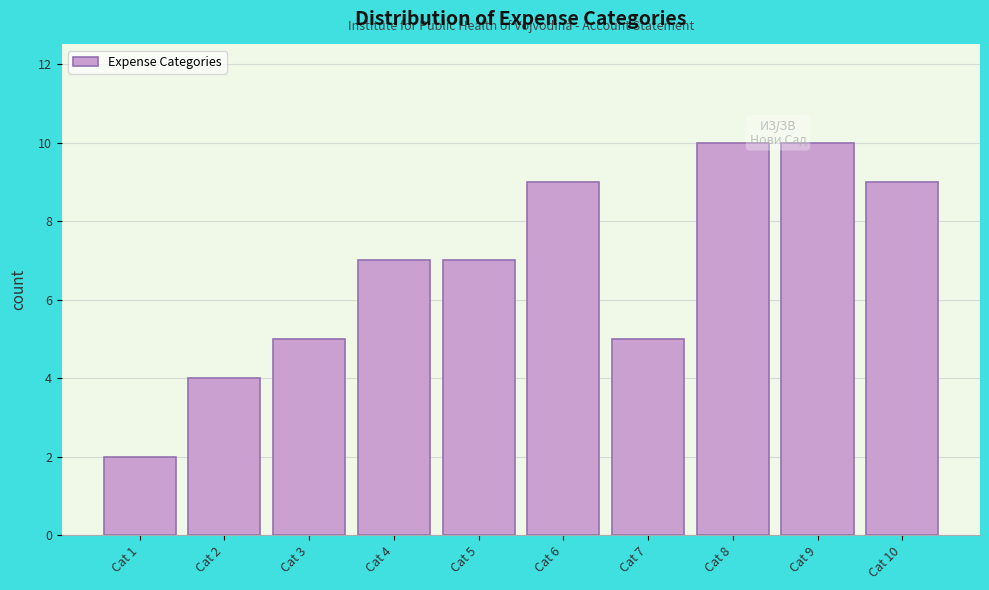

Reading left to right, what are all the values shown in this chart?

2	4	5	7	7	9	5	10	10	9